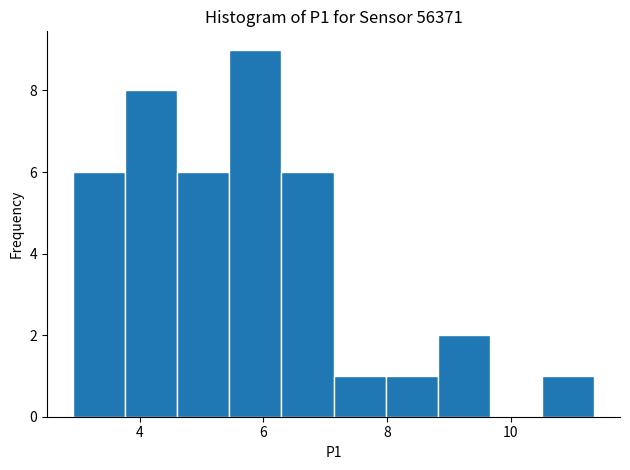

Reading left to right, list every bar in this chart as the range it spans on the x-axis followed by its height. Neither the bar edges nor the heights are printed on the chart, so give them approximately, as read against the axes.

3.0 to 3.8: 6
3.8 to 4.6: 8
4.6 to 5.4: 6
5.4 to 6.2: 9
6.2 to 7.2: 6
7.2 to 8.0: 1
8.0 to 8.8: 1
8.8 to 9.6: 2
9.6 to 10.6: 0
10.6 to 11.4: 1